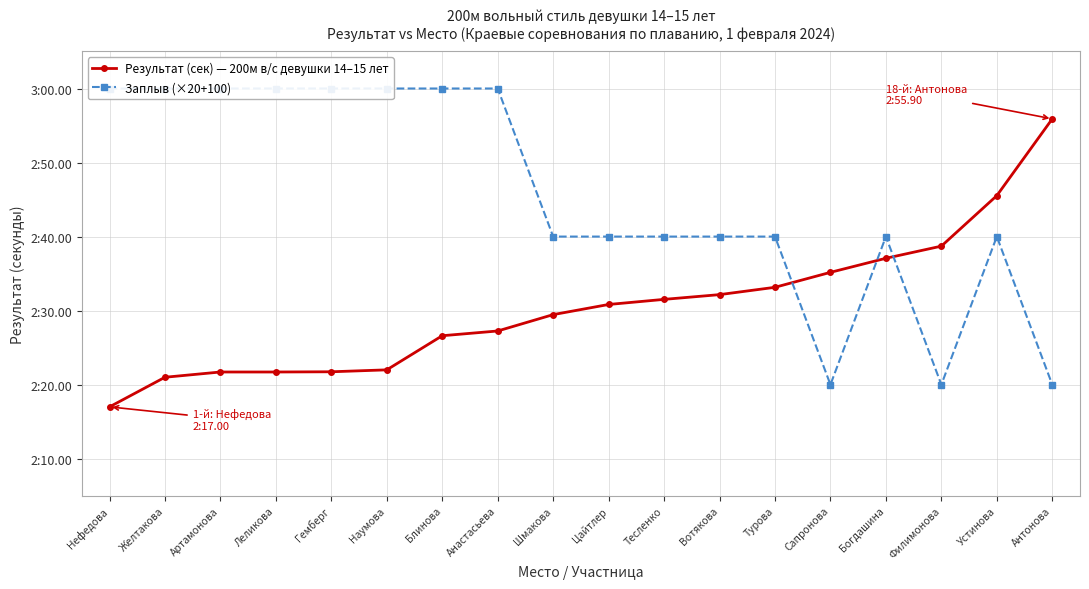

What is the difference between the Результат (сек) — 200м в/с девушки 14–15 лет values at Наумова and Цайтлер?

8.8